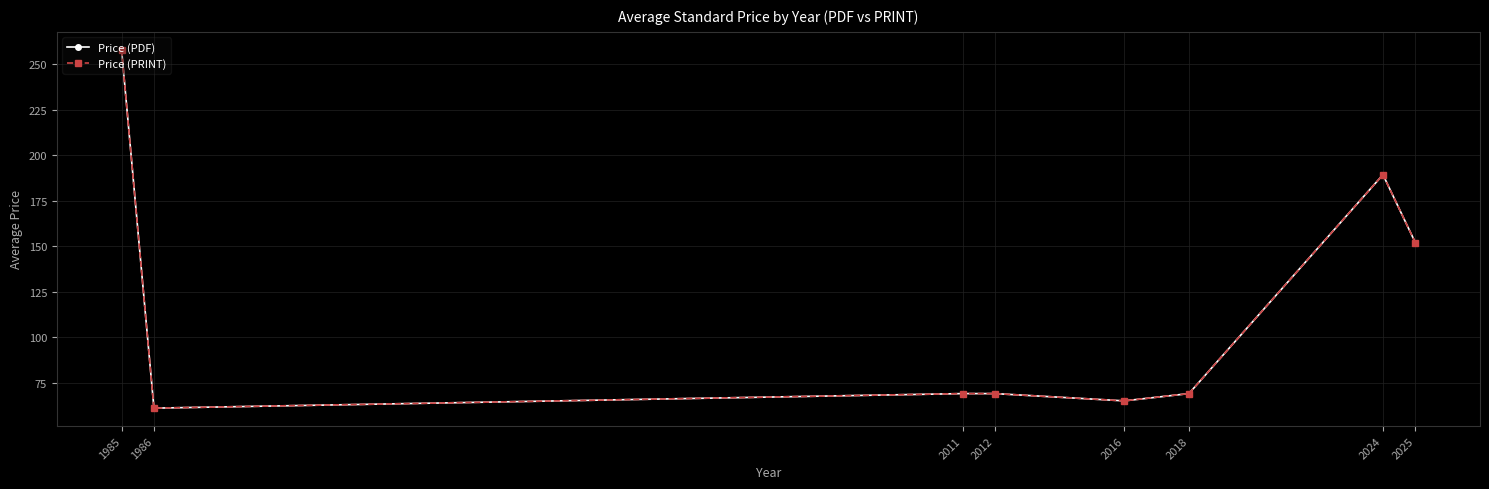

What is the difference between the maximum and minimum values in the Price (PRINT) series?

197.0